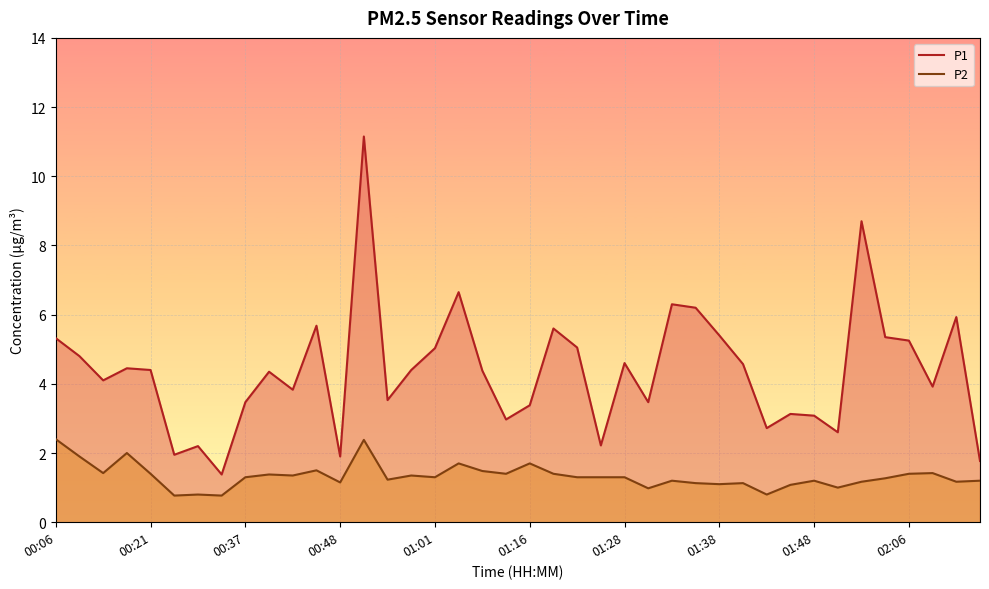

What are all the series names shown in the legend?

P1, P2